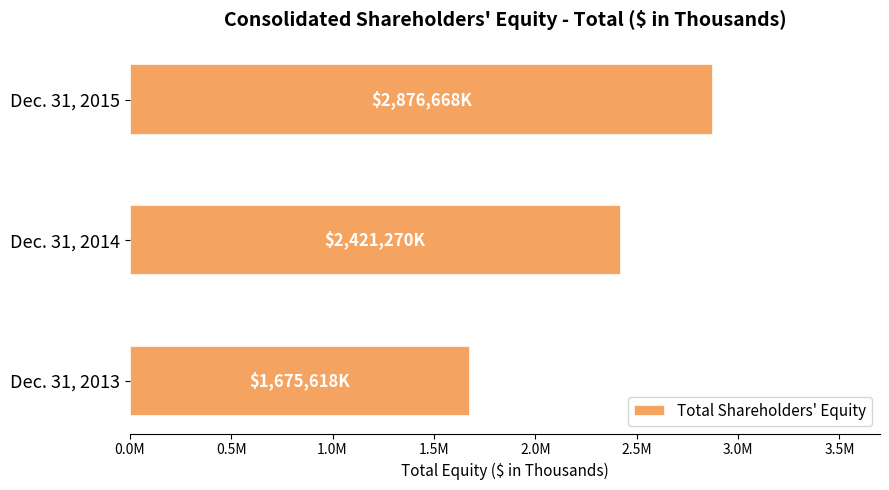

What is the average value?

2324519